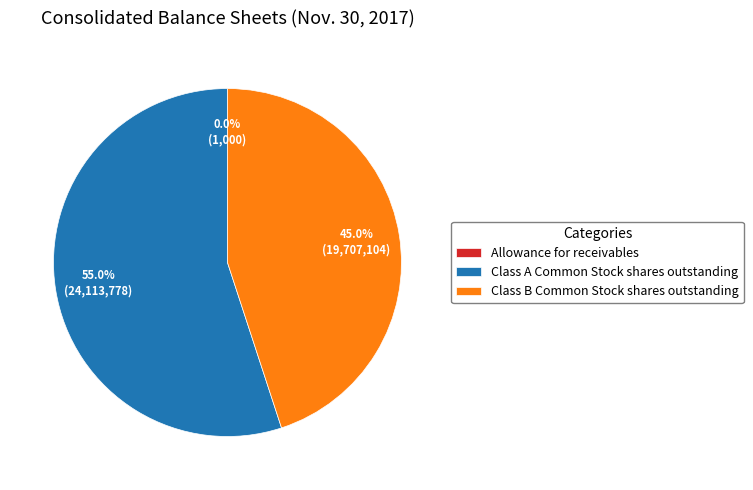

Which category has the biggest portion of the pie?

Class A Common Stock shares outstanding